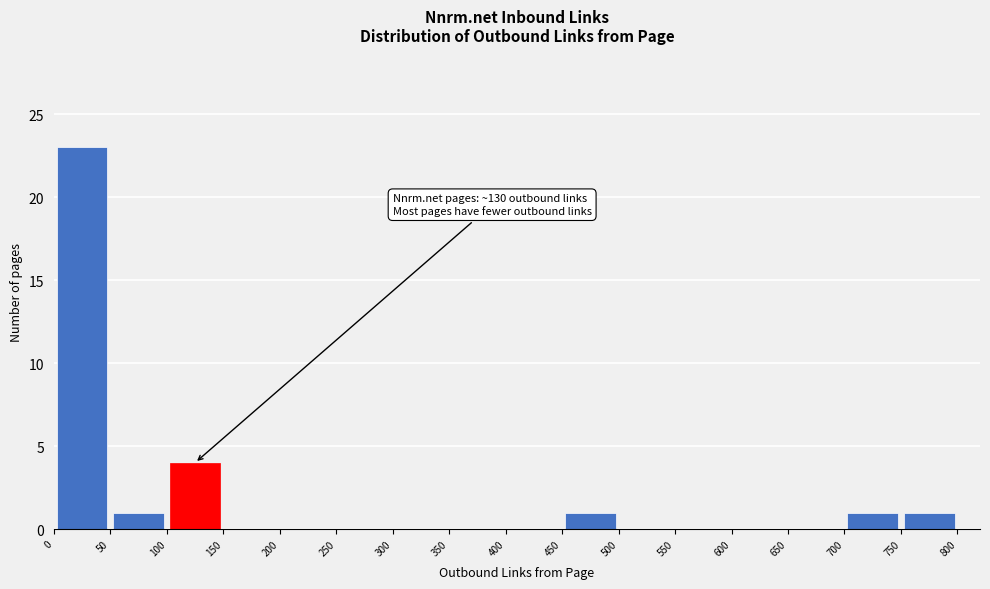

Which range on the x-axis has the tallest bar?

0 to 50